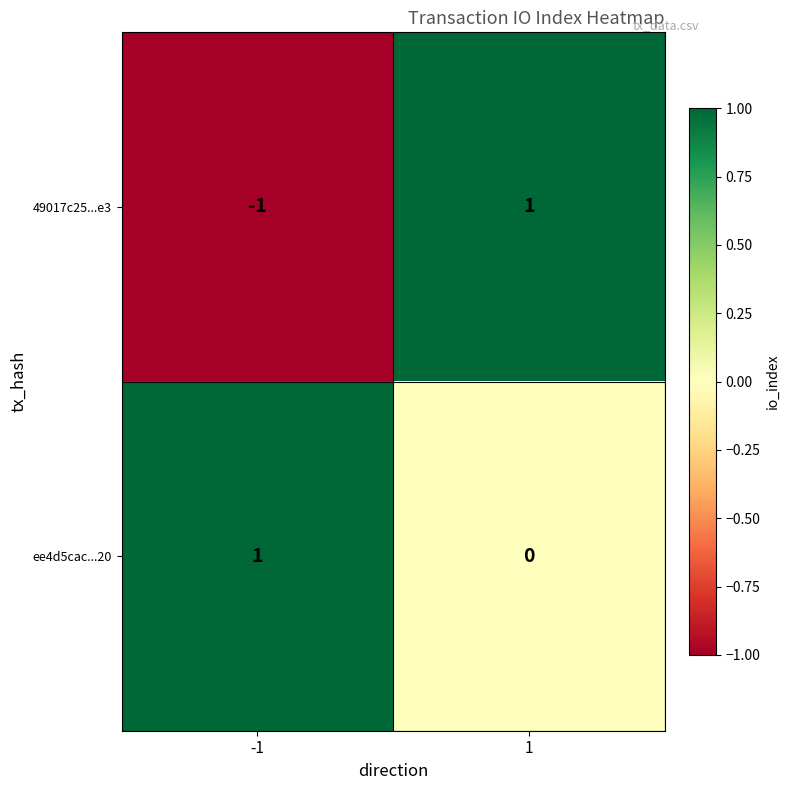

Between -1 and 1, which series saw the biggest shift?

49017c25...e3